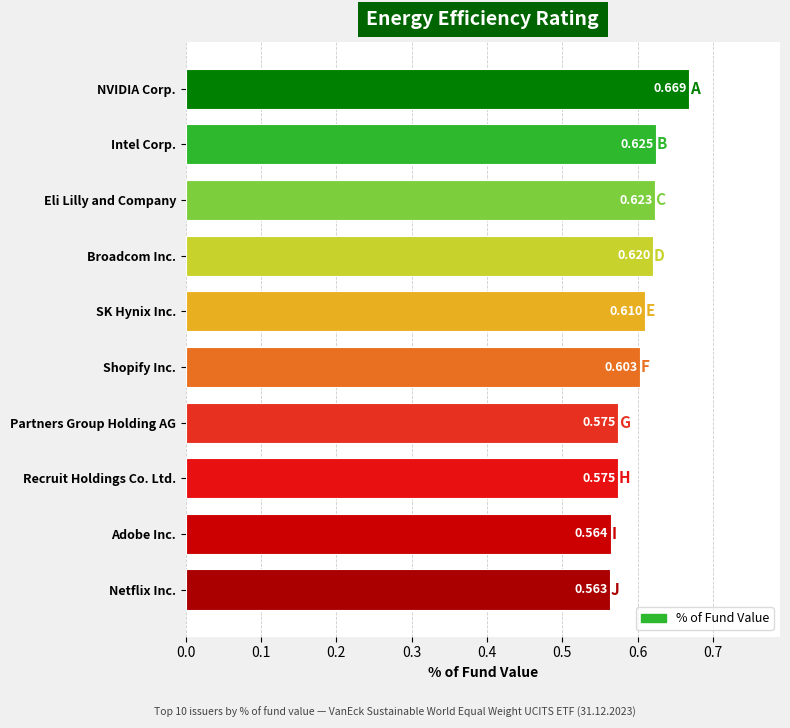

At which category does the chart reach its peak across all series?

NVIDIA Corp.